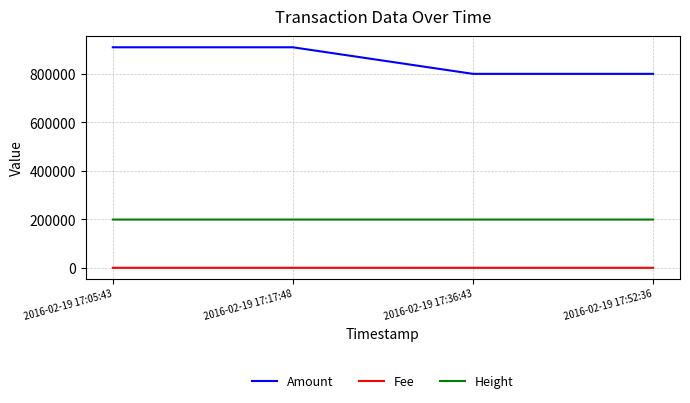

Which series has the largest range (max minus min)?

Amount